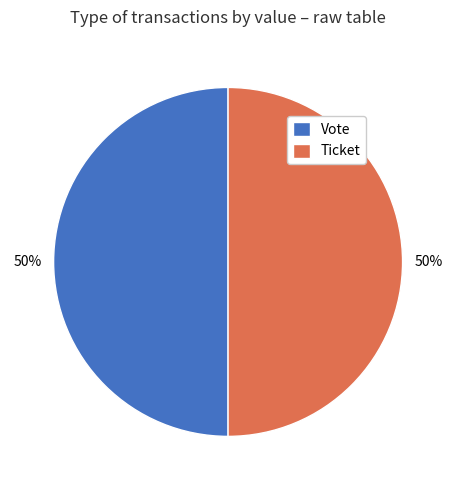

Approximately how many times larger is the value at Ticket compared to Vote?

1.0